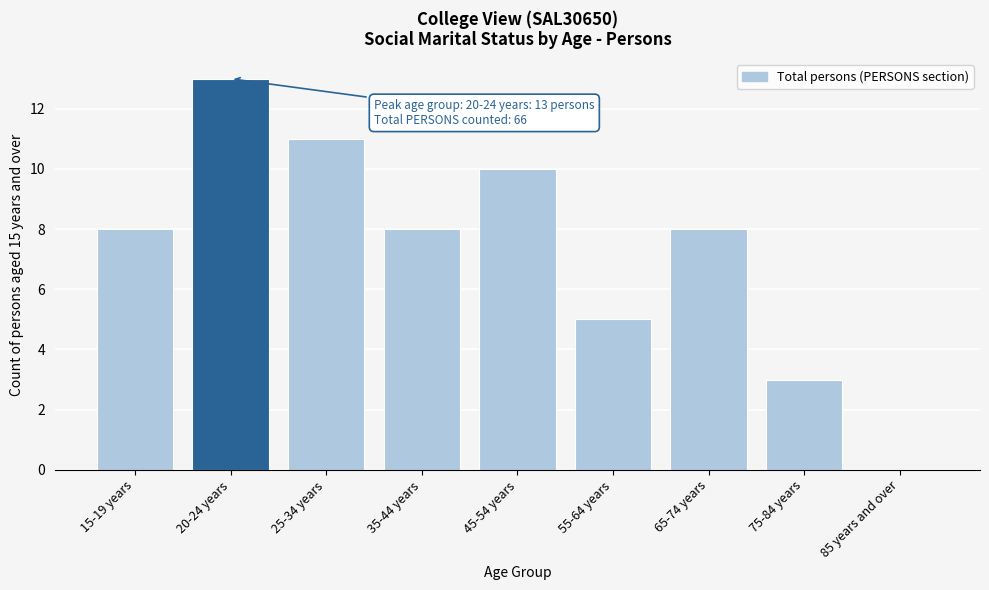

Reading right to left, extract all data points from this chart.

85 years and over=0	75-84 years=3	65-74 years=8	55-64 years=5	45-54 years=10	35-44 years=8	25-34 years=11	20-24 years=13	15-19 years=8